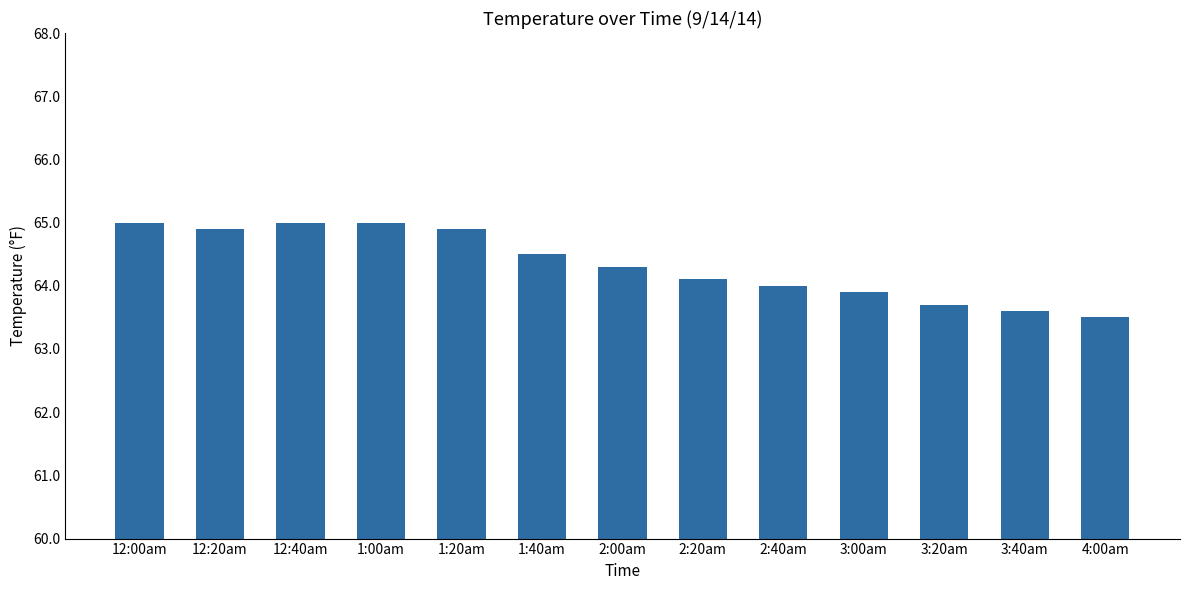

What is the value of the 8th bar from the left?

64.1